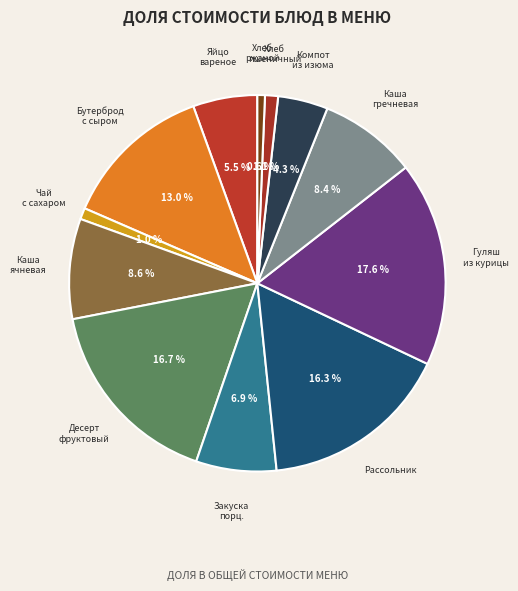

How many slices are in this pie chart?

12